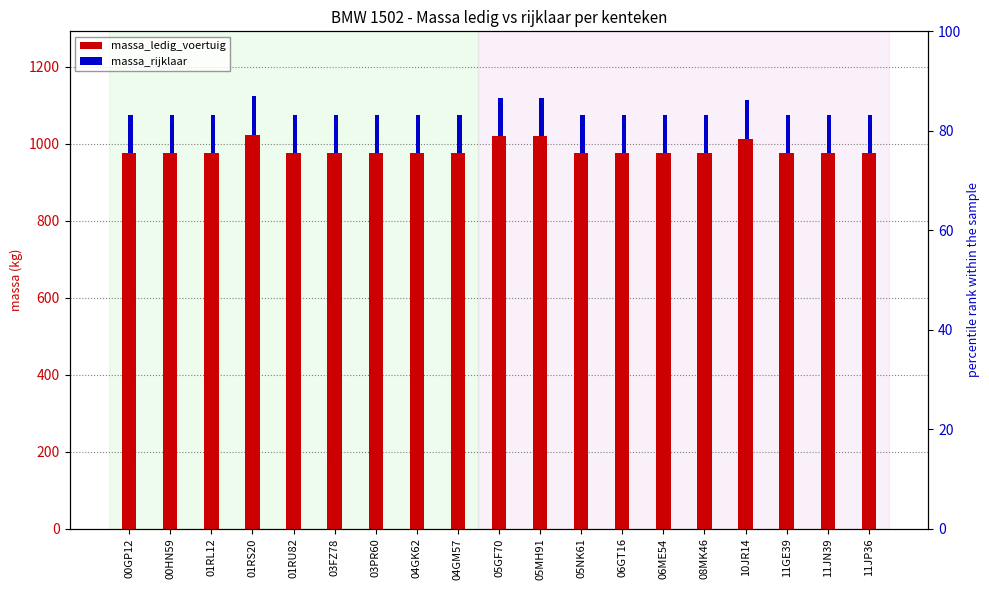

List the series in order of their overall mean, lowest first.

massa_rijklaar (extra), massa_ledig_voertuig